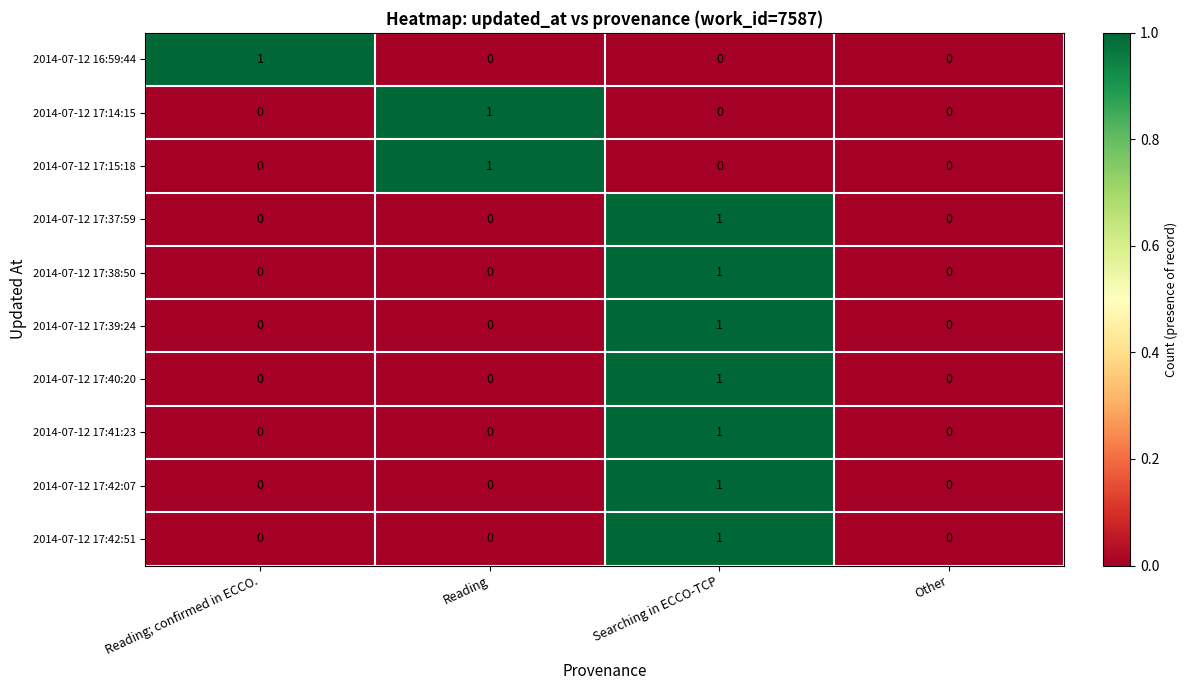

How many 2014-07-12 17:41:23 values are between 0 and 1?

4